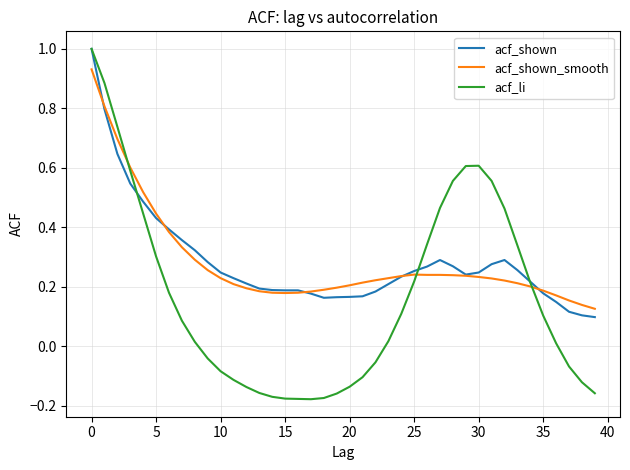

How many lines are shown in the chart?

3